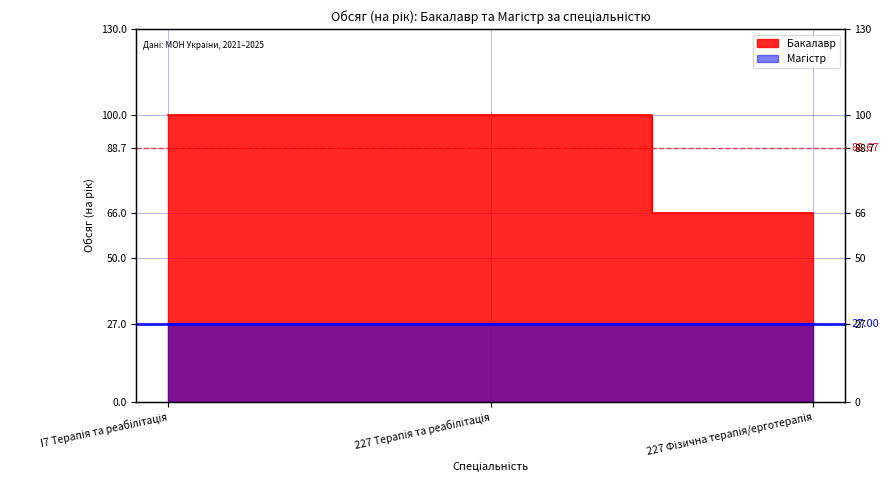

What is the sum of all values?

266